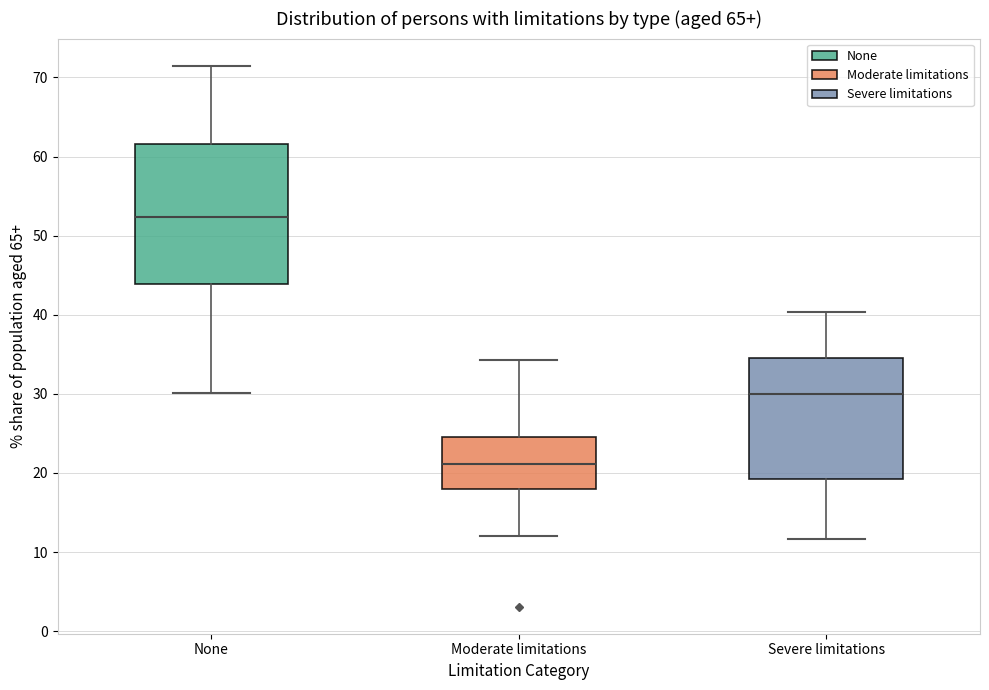

Which box's median line is the highest?

None